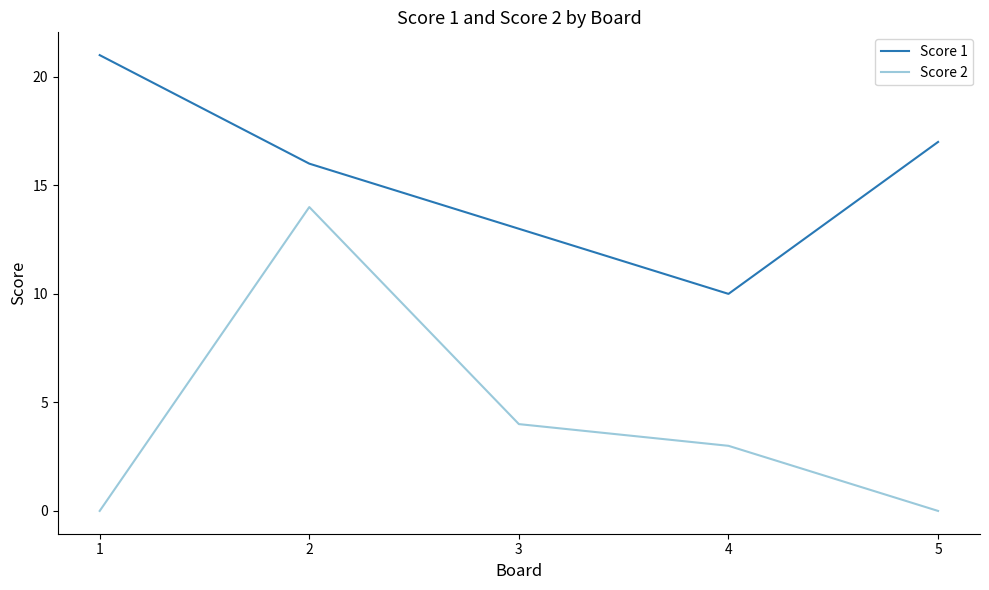

Rank the series by their average value, from lowest to highest.

Score 2, Score 1